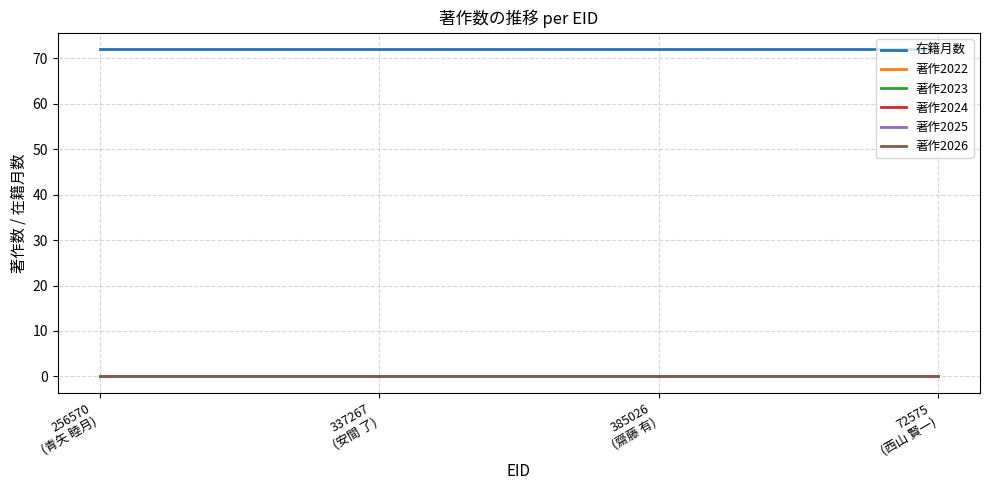

At which label does 著作2025 reach its minimum?

256570
(青矢 睦月)